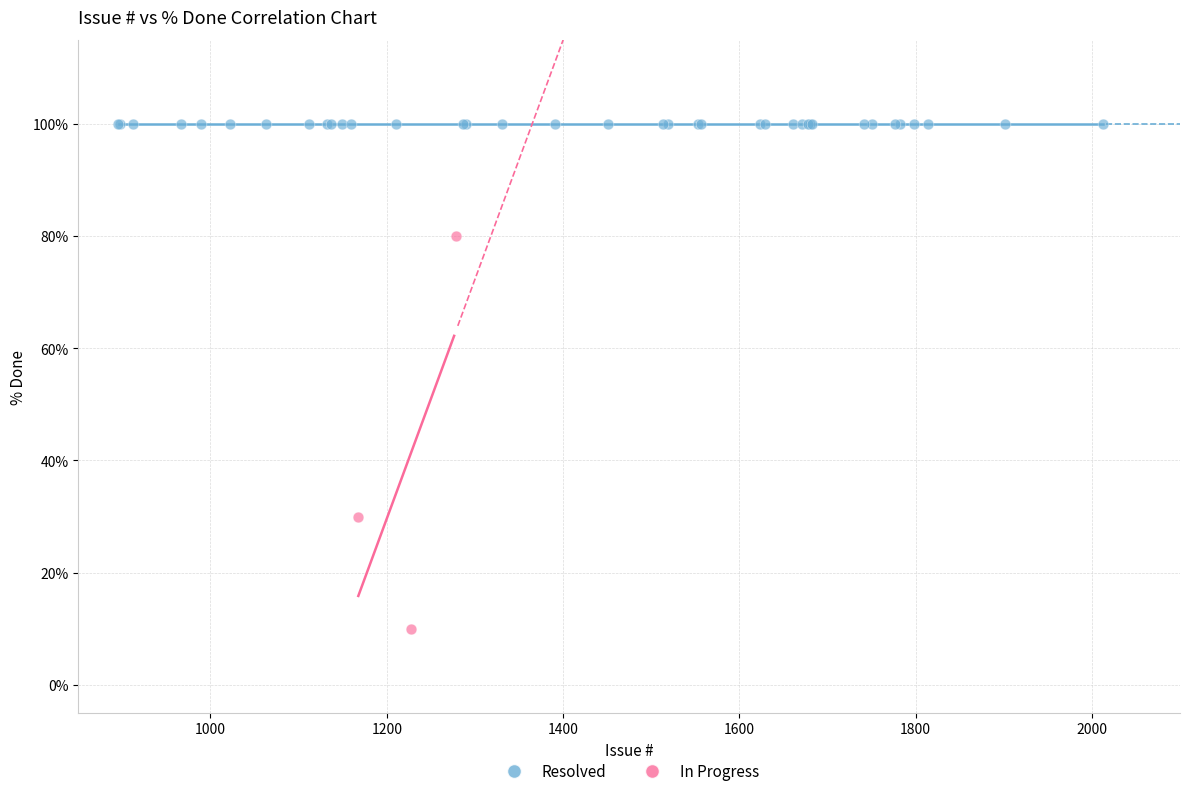

Which series contains the lowest Y value?

In Progress